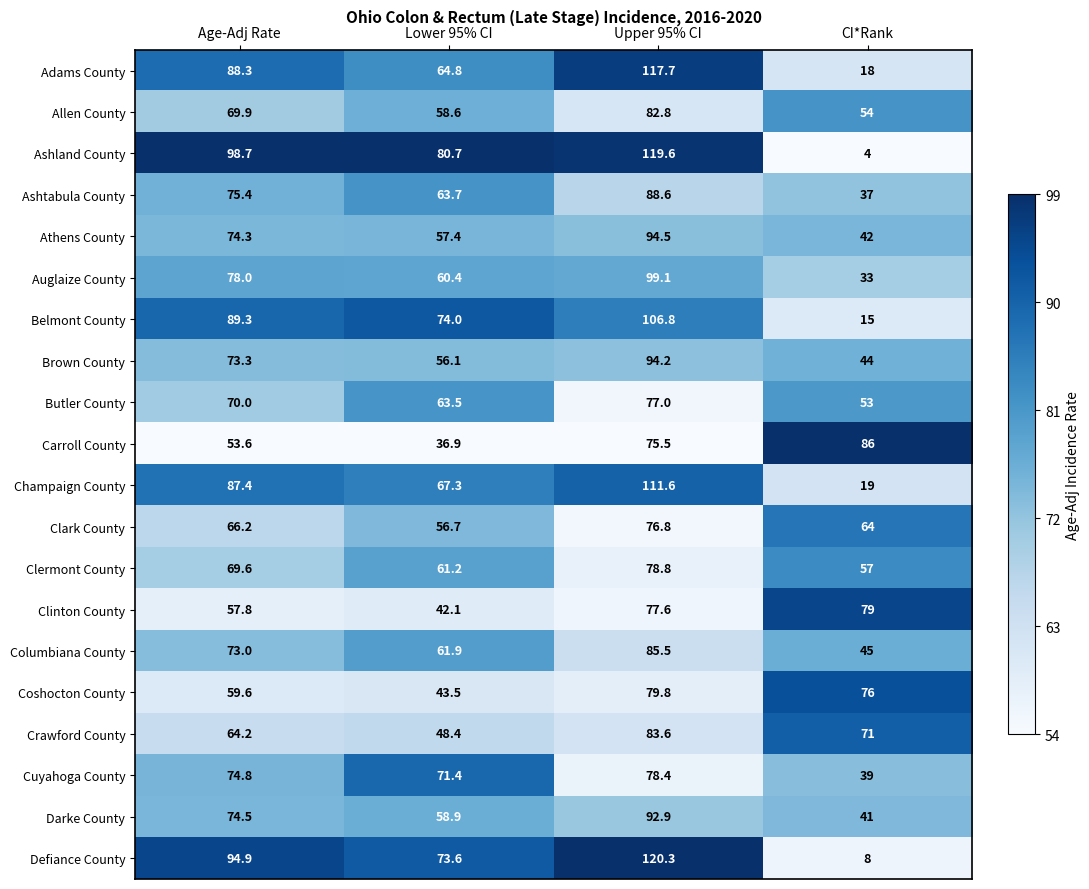

How many categories are shown in the chart?

4